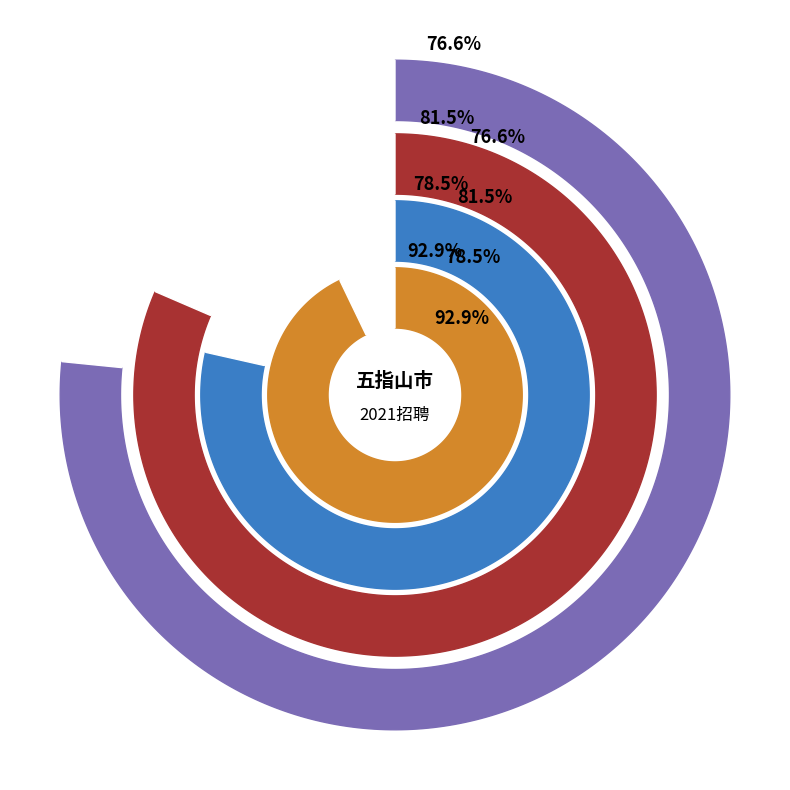

Is 小学思品 the majority of the pie?

No